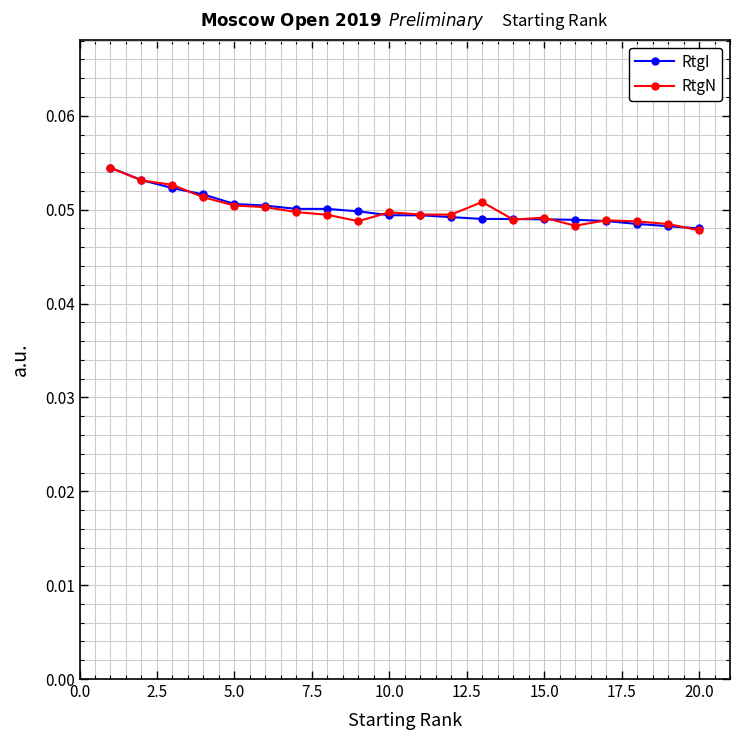

At how many categories does at least one series exceed 0?

20